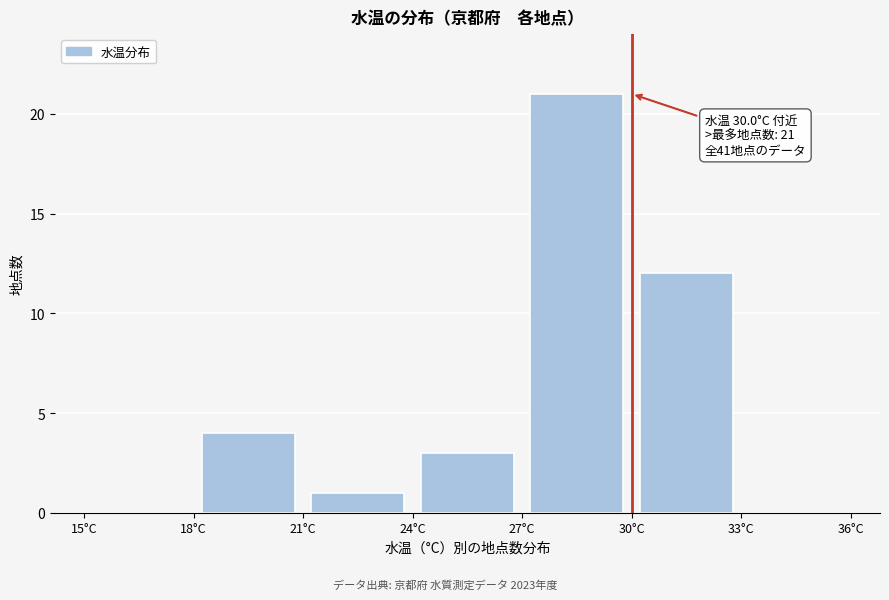

Which range on the x-axis has the tallest bar?

27 to 30